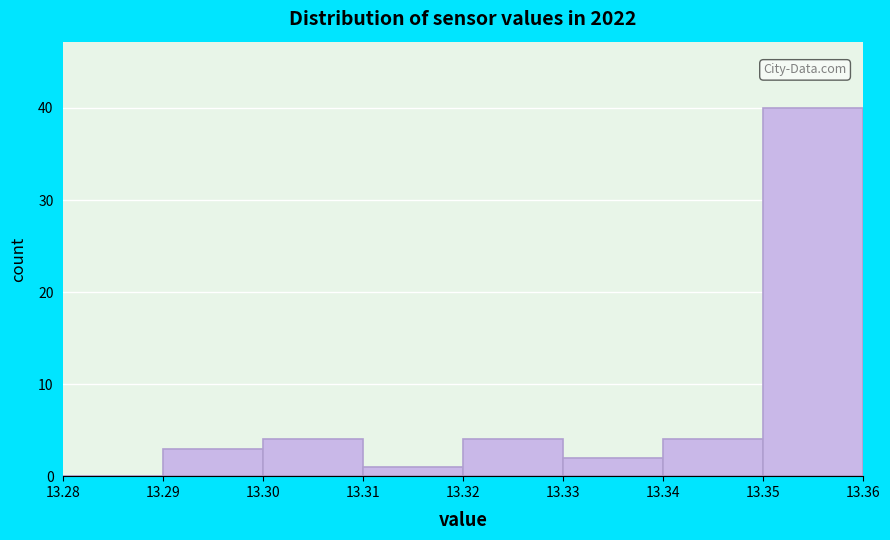

Reading left to right, transcribe this chart: for each bar, give the range it covers on the x-axis and its height. The values are not printed on the chart, so give them approximately, as read against the axis.

13.28 to 13.29: 0
13.29 to 13.30: 3
13.30 to 13.31: 4
13.31 to 13.32: 1
13.32 to 13.33: 4
13.33 to 13.34: 2
13.34 to 13.35: 4
13.35 to 13.36: 40